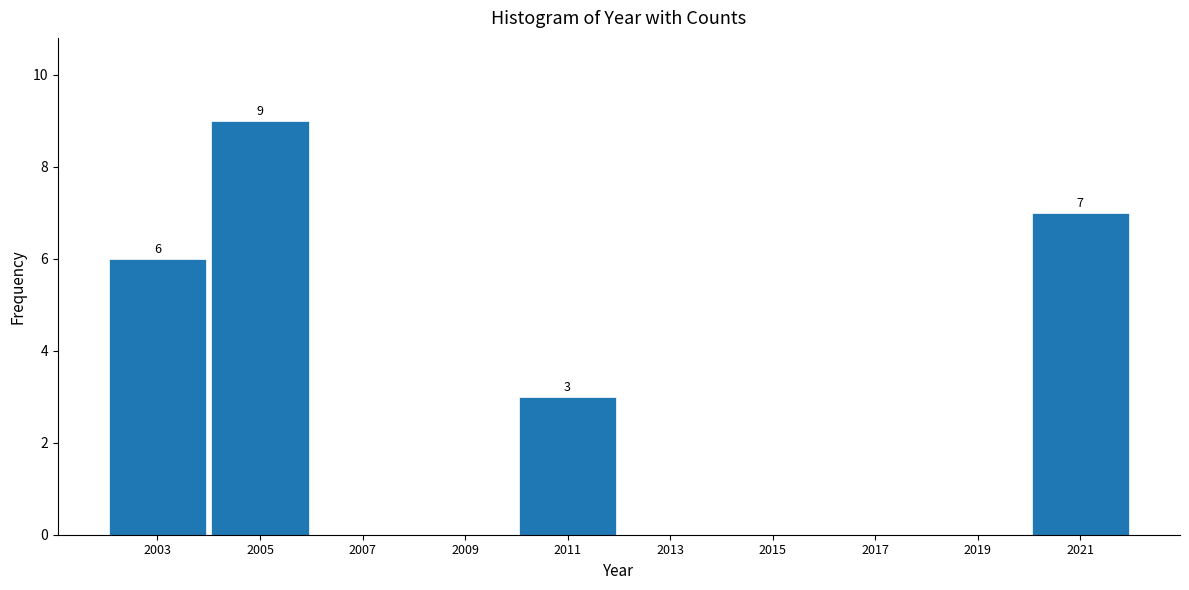

Reading left to right, transcribe all the data shown in this chart.

2003=6	2005=9	2007=0	2009=0	2011=3	2013=0	2015=0	2017=0	2019=0	2021=7